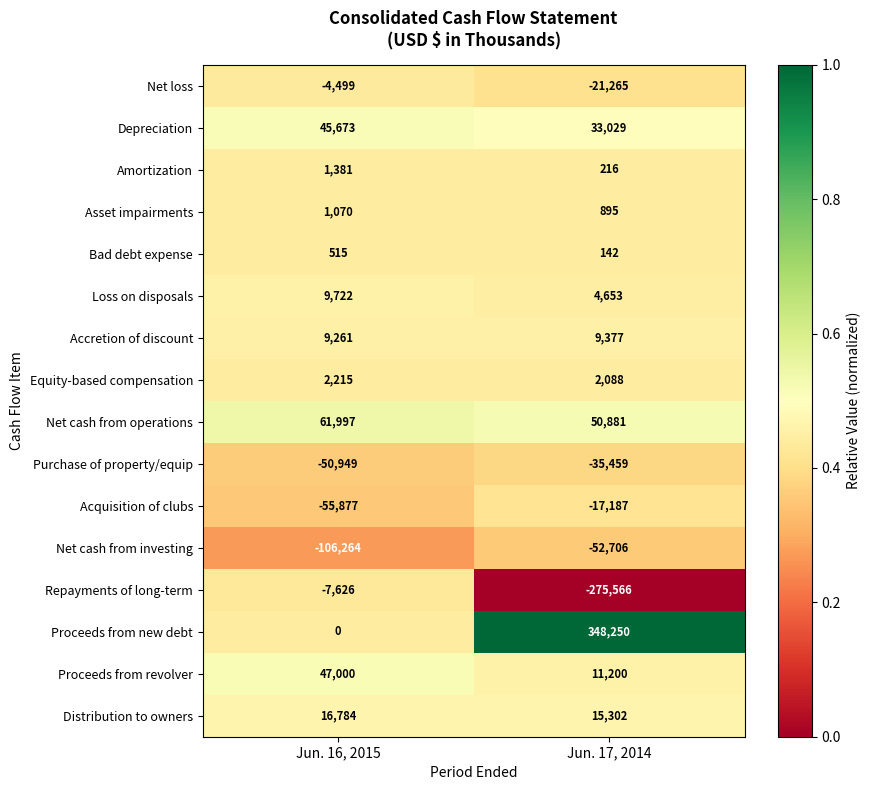

At which label is Net cash from investing closest to -79485?

Jun. 16, 2015